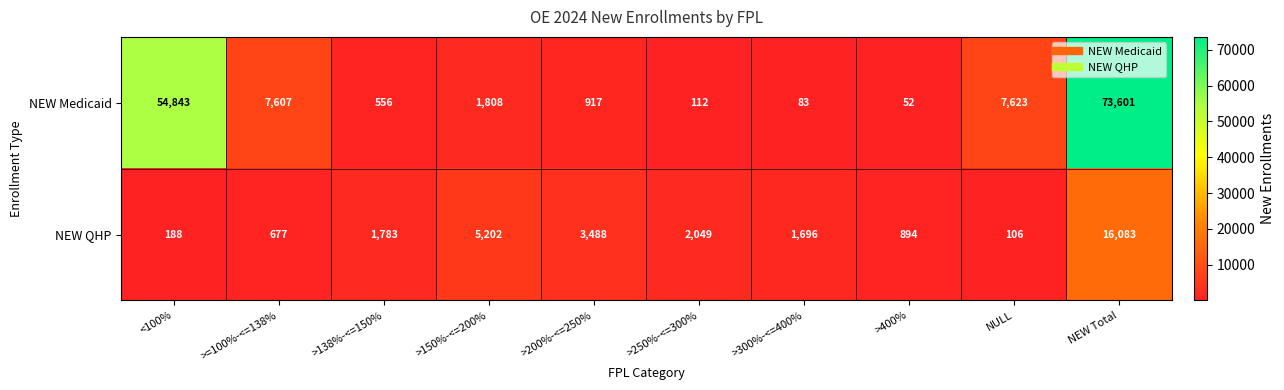

Rank the categories by NEW Medicaid value from highest to lowest.

NEW Total, <100%, NULL, >=100%-<=138%, >150%-<=200%, >200%-<=250%, >138%-<=150%, >250%-<=300%, >300%-<=400%, >400%